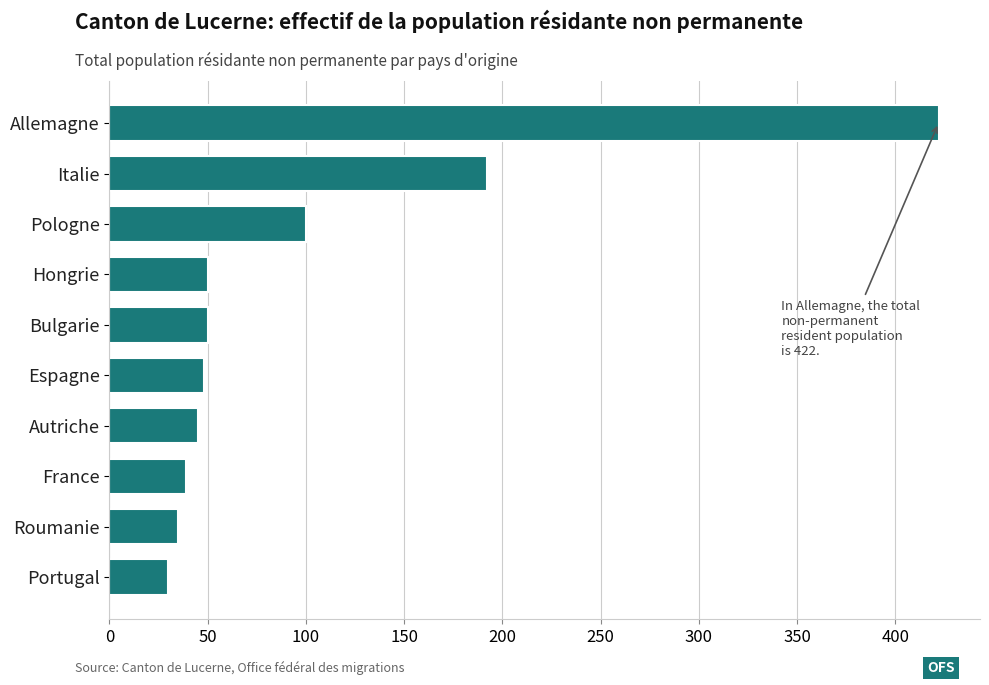

What is the ratio of the value at Italie to the value at Pologne?

1.9